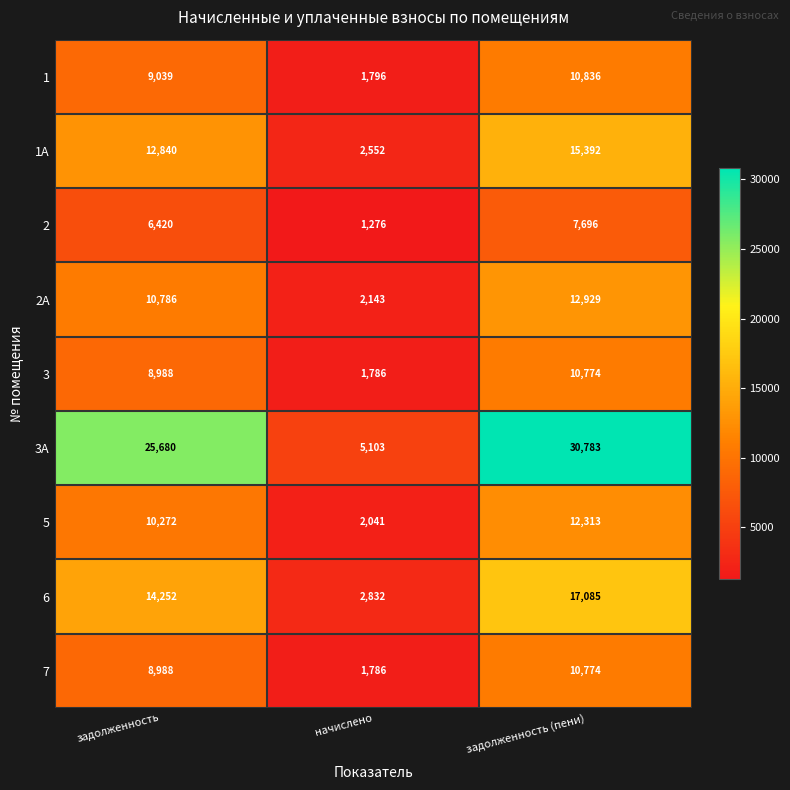

Count the 3А values in the range 5103 to 30783.

3